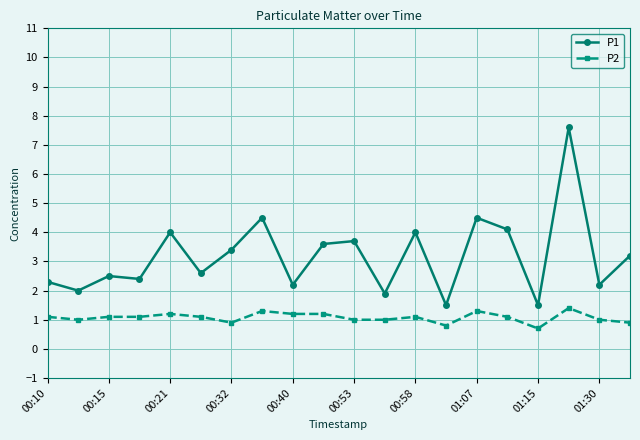

What is the lowest value of the P2 series?

0.7